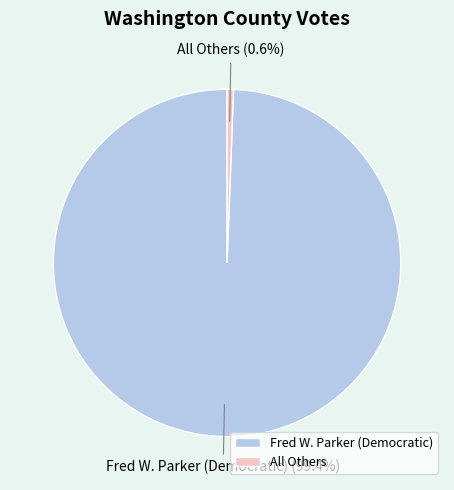

Is it true that All Others is 1% of the pie?

True